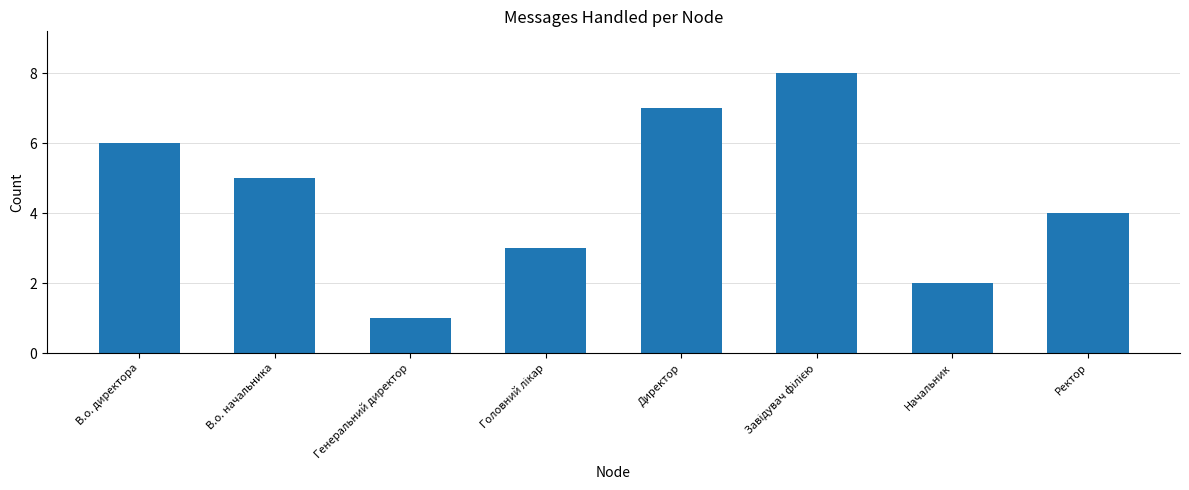

What is the value of the 8th bar from the left?

4